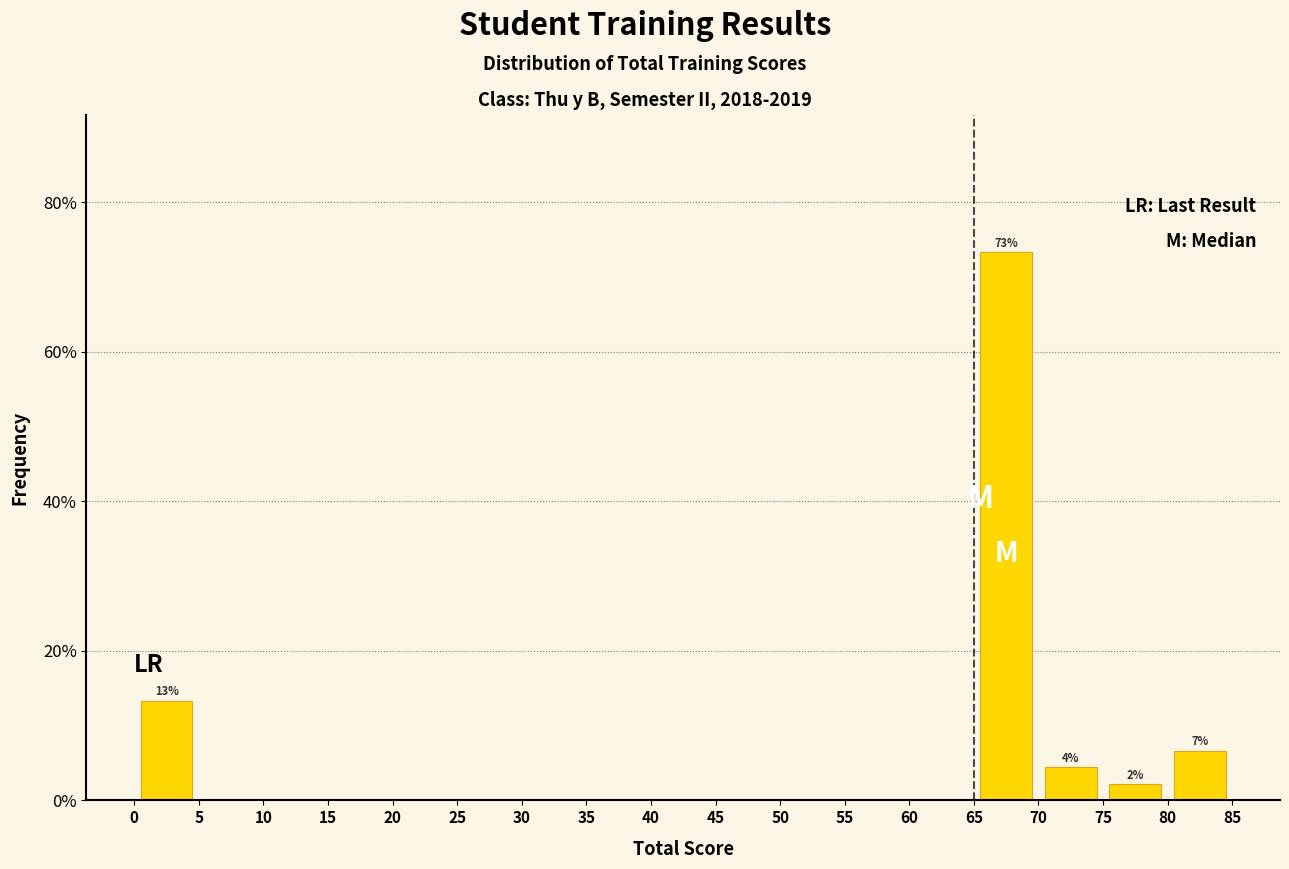

Which range on the x-axis has the tallest bar?

65 to 70